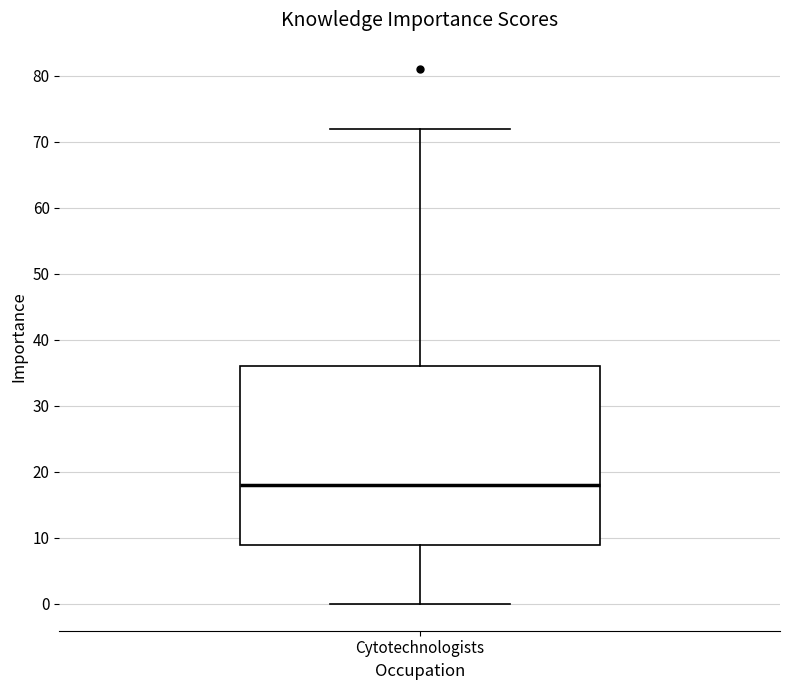

Transcribe this box plot: give where the median line is, the range the box spans, and where the two whiskers end, as read against the y-axis. The values are not printed on the chart, so give them approximately, as read against the axis.

median 18, box 9 to 36, whiskers 0 to 72